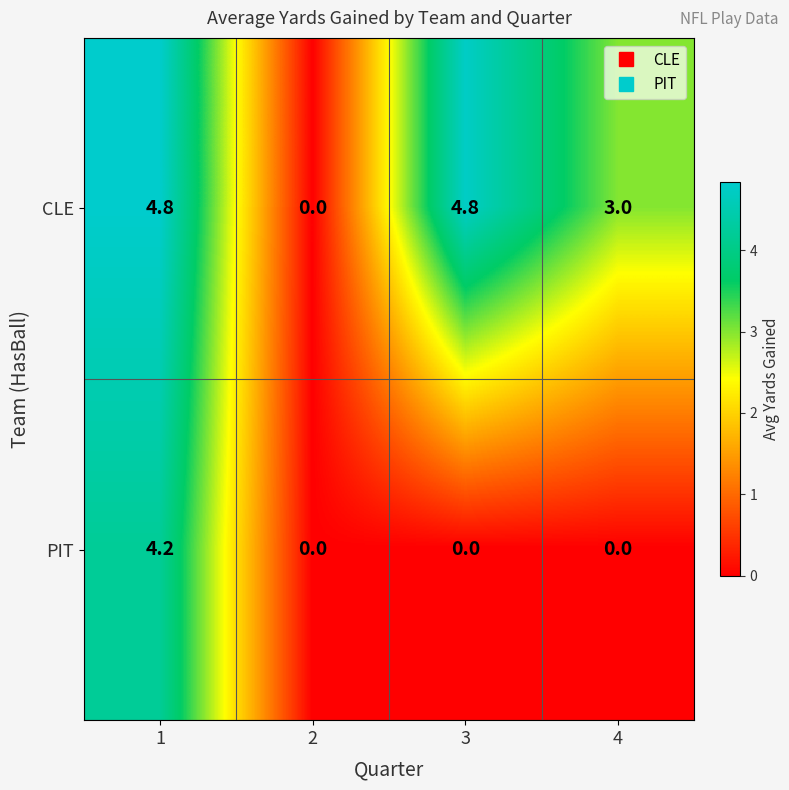

What is the maximum value shown in the chart?

4.8